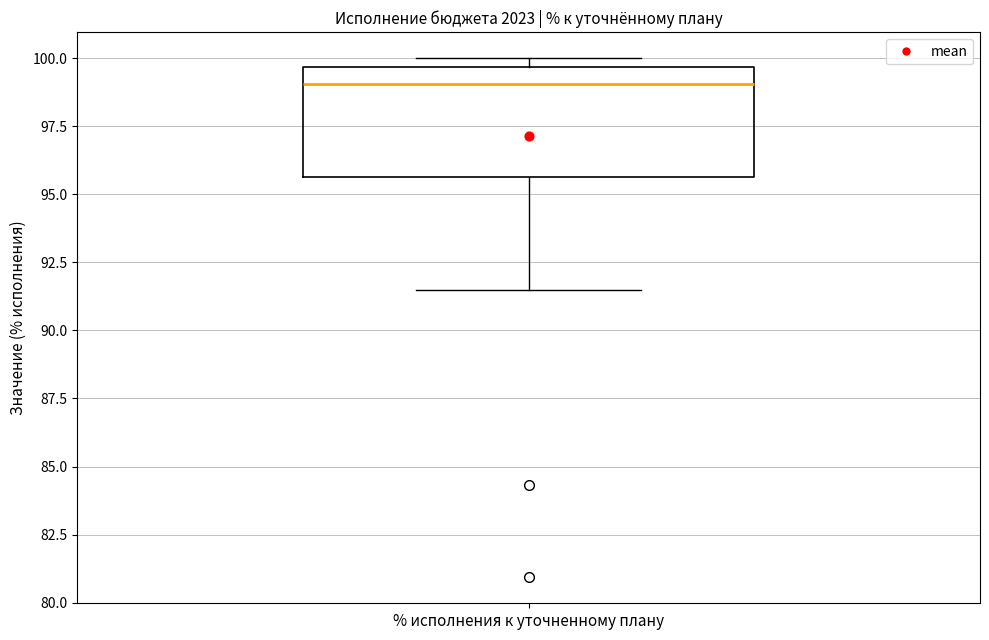

Transcribe this box plot: give where the median line is, the range the box spans, and where the two whiskers end, as read against the y-axis. The values are not printed on the chart, so give them approximately, as read against the axis.

median 99.0, box 95.5 to 99.5, whiskers 91.5 to 100.0